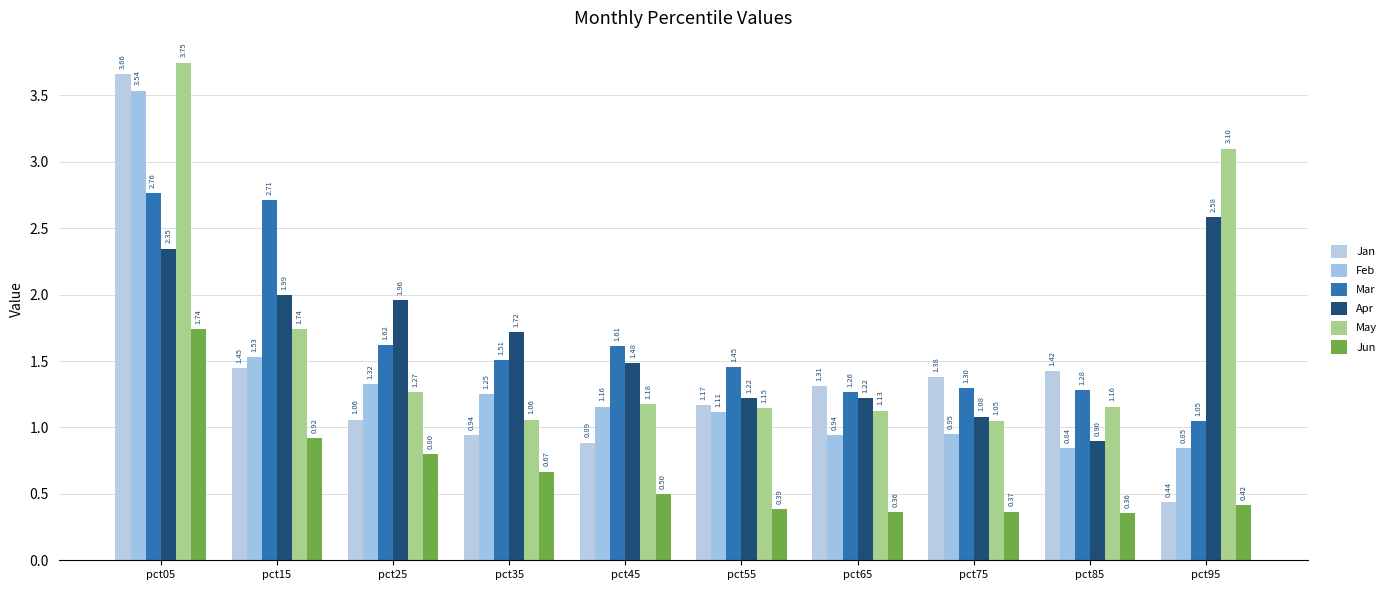

What is the spread (max minus min) of values at pct85?

1.1